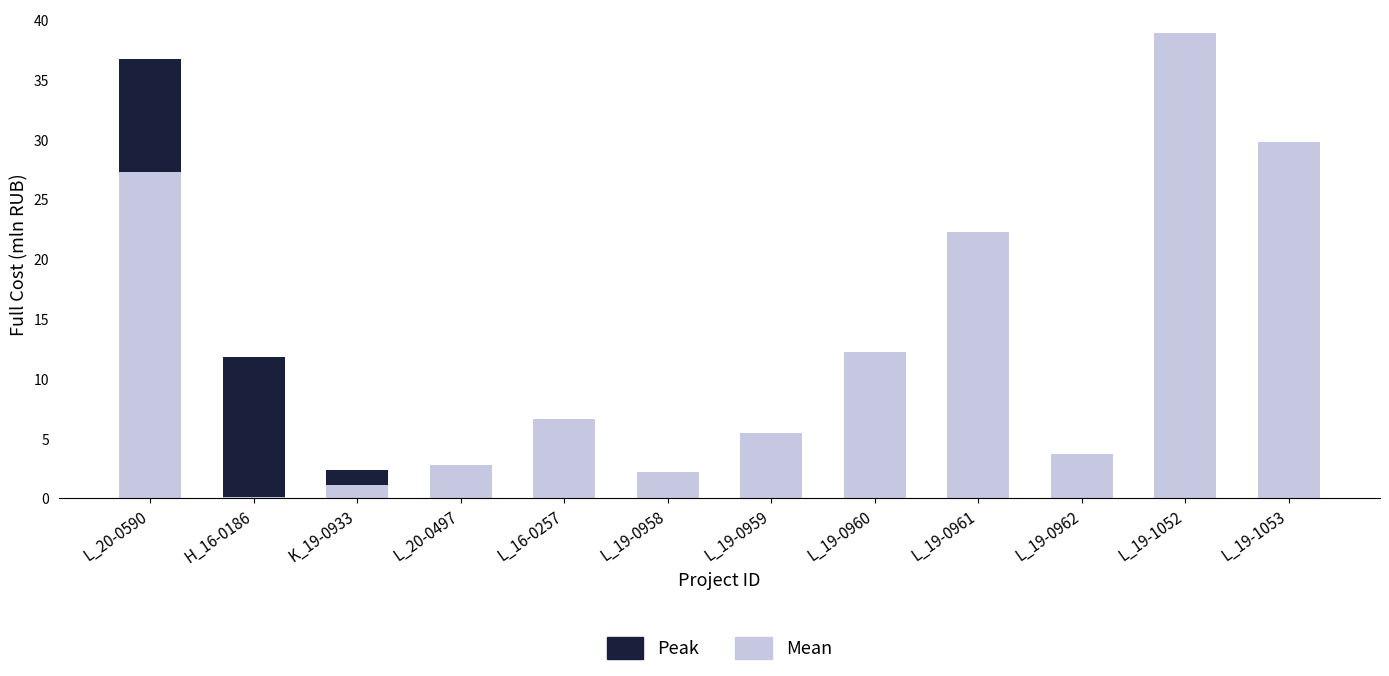

What position from the right is L_20-0590?

12